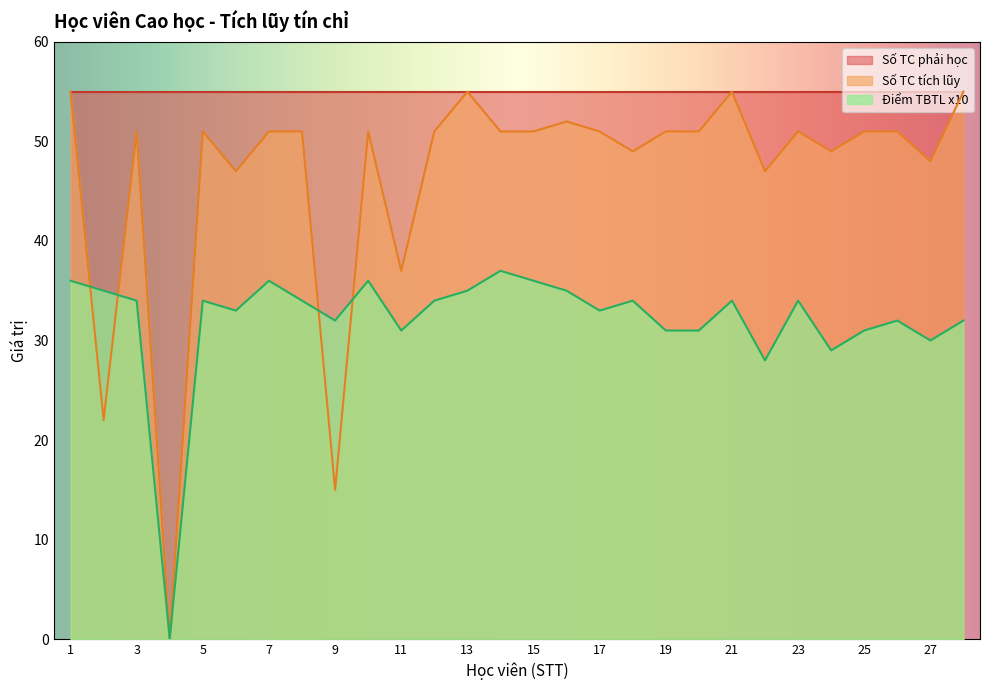

At which label does Điểm TBTL x10 first exceed 34?

1